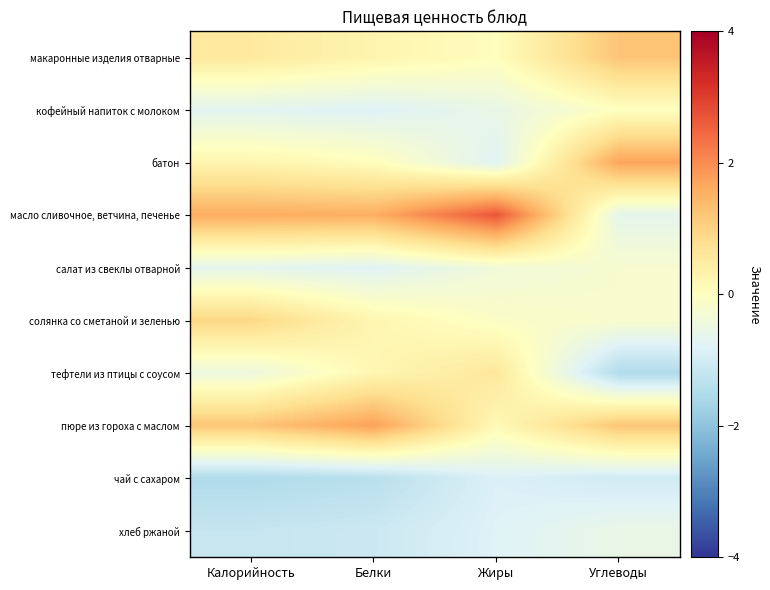

At which category does the chart reach its peak across all series?

Жиры